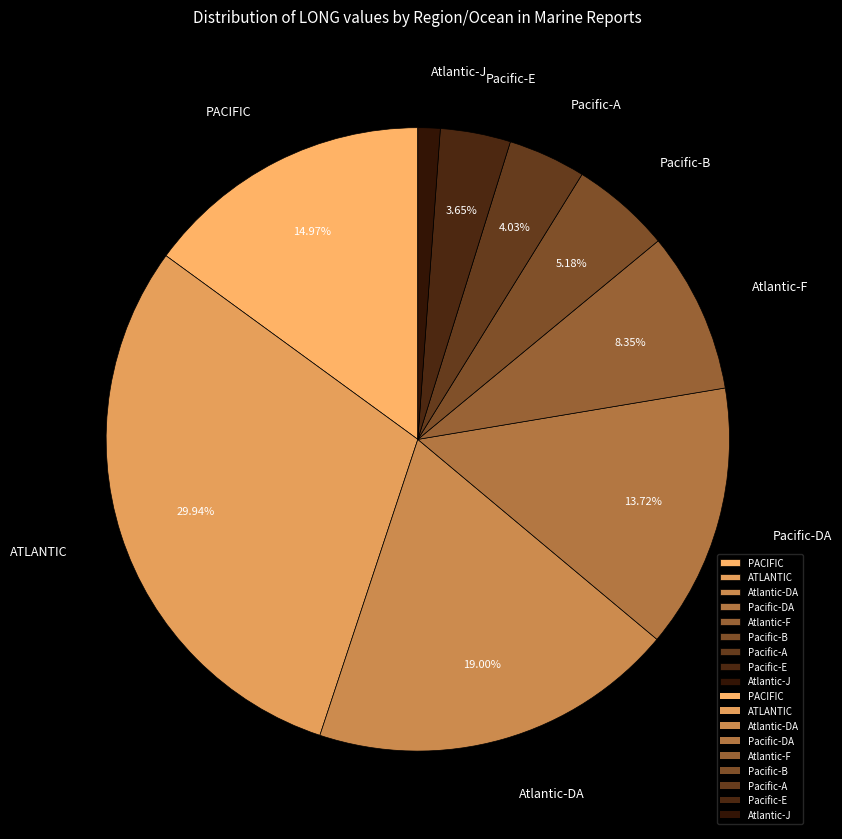

Which slice is the smallest?

Atlantic-J